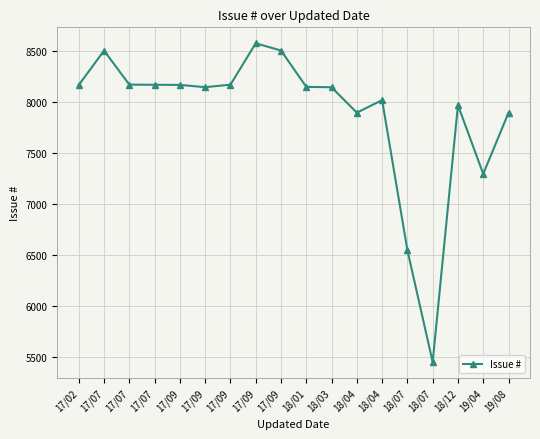

How many data points are less than 8149?

9